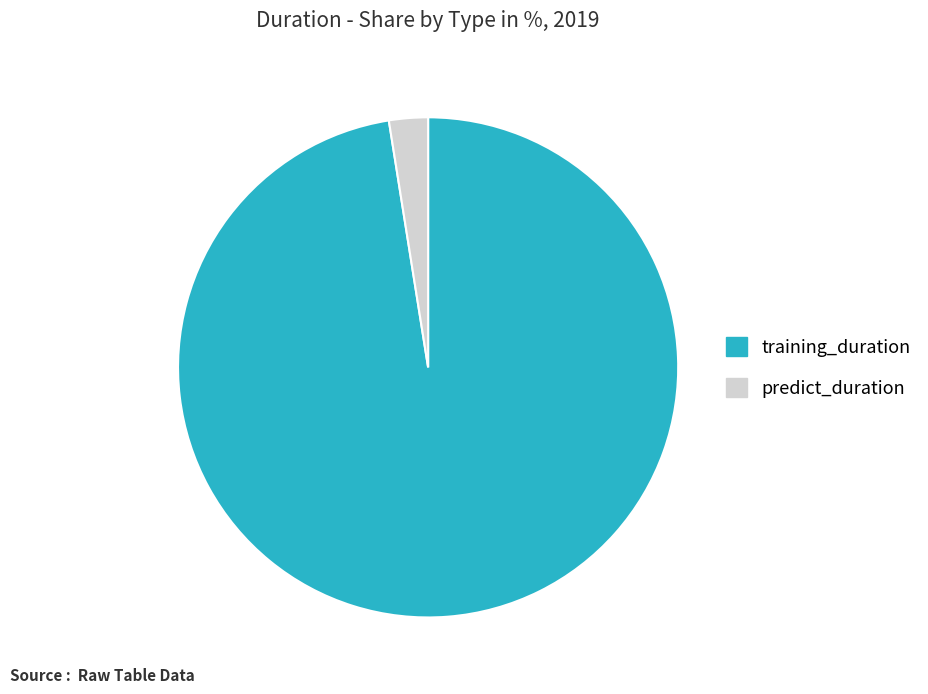

Is it true that predict_duration is 3% of the pie?

True